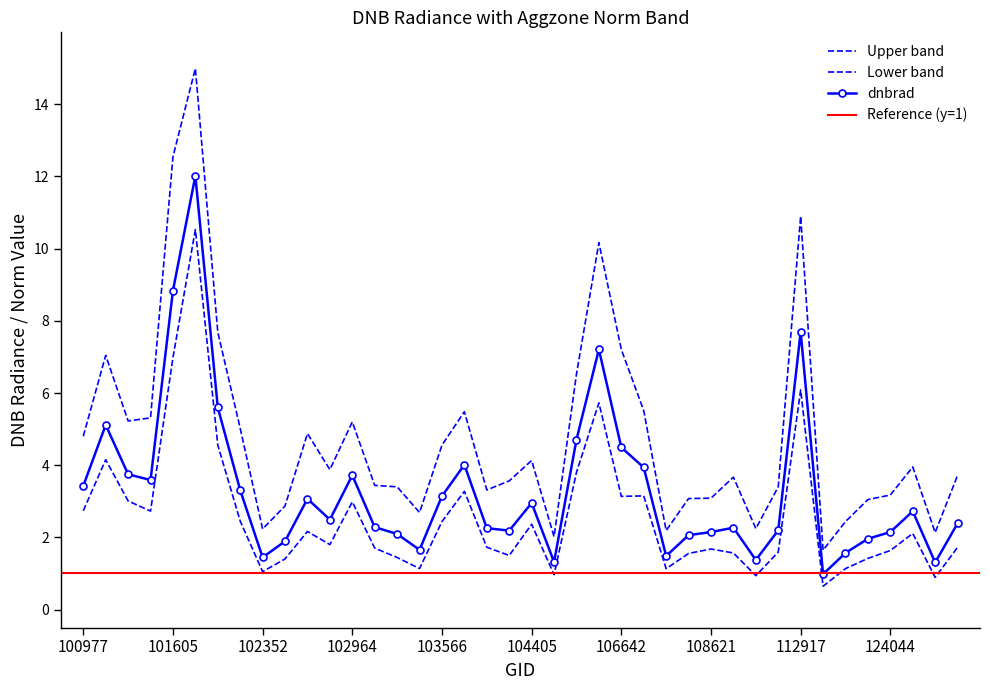

At which category does dnbrad reach its first local valley?

101234